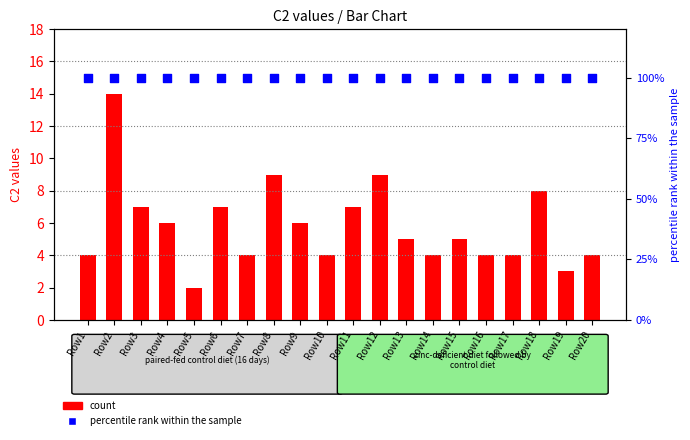

At how many categories does at least one series exceed 74?

20